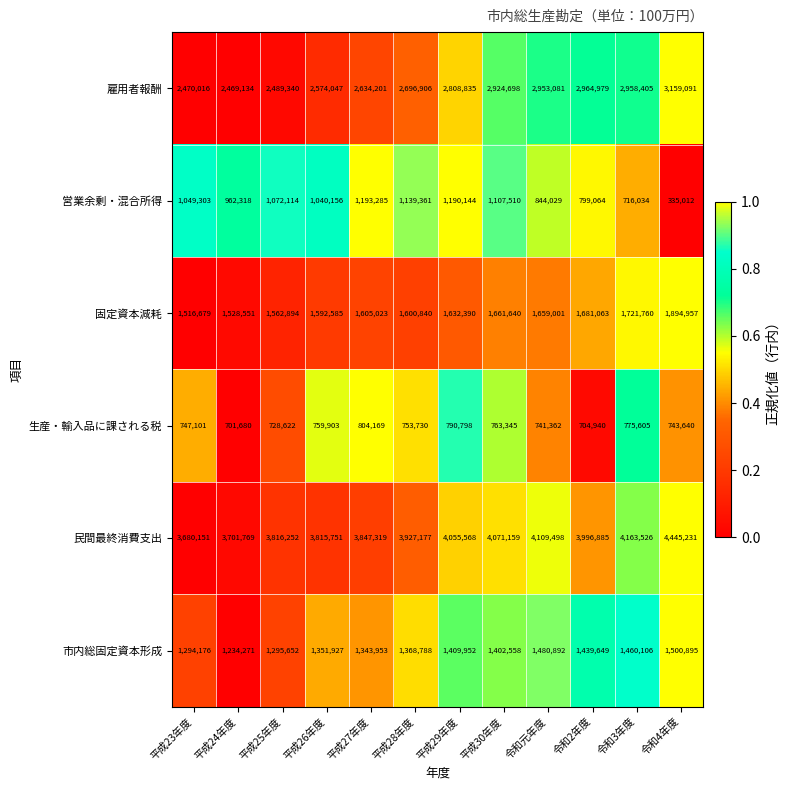

How many distinct data groups are displayed?

6